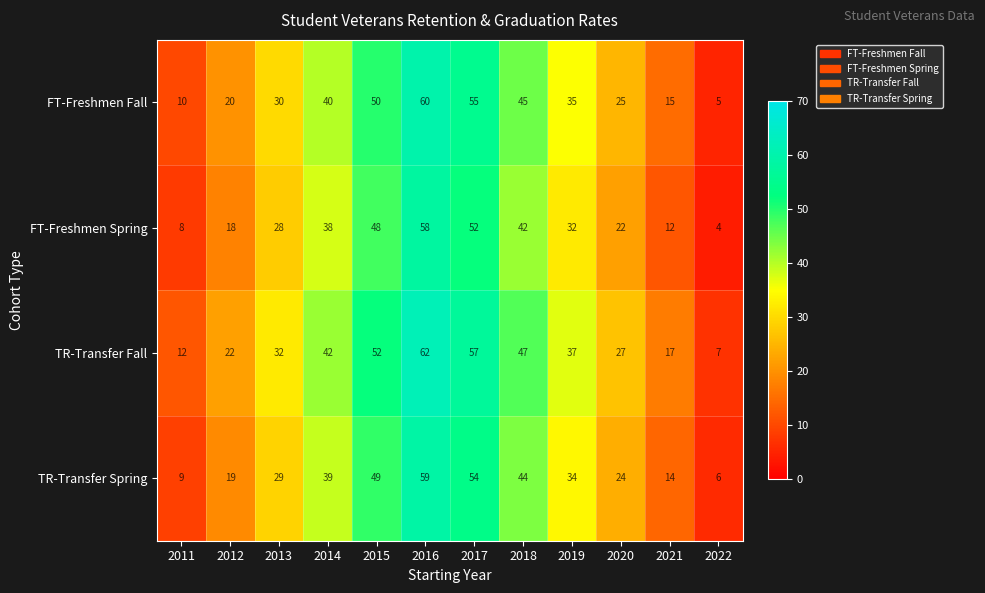

Where does the TR-Transfer Fall series first go above 37?

2014